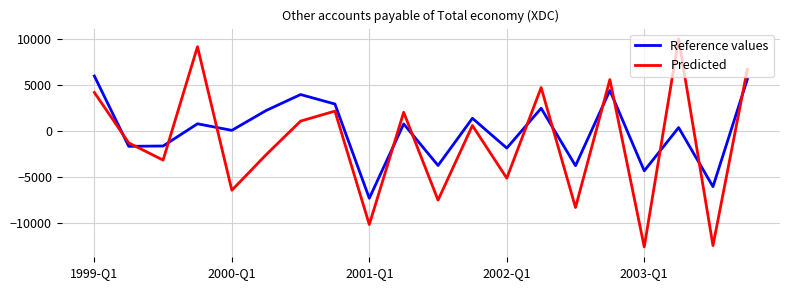

True or false: Reference values and Predicted cross at least once.

True